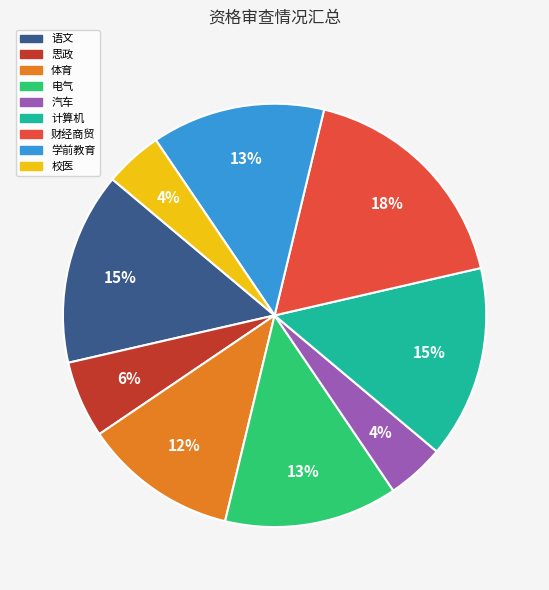

To the nearest percent, what is the difference between the 语文 and 财经商贸 slice percentages?

3%